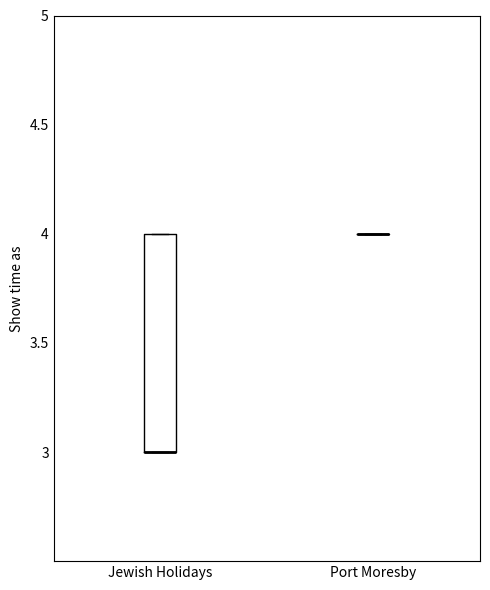

Reading left to right, read every box against the y-axis: the position of its median line, the range the box covers, and the ends of its whiskers. The values are not printed on the chart, so give them approximately, as read against the axis.

Jewish Holidays: median 3 (drawn on the box's lower edge), box 3 to 4, whiskers 3 to 4
Port Moresby: box collapsed to a line at 4, whiskers 4 to 4